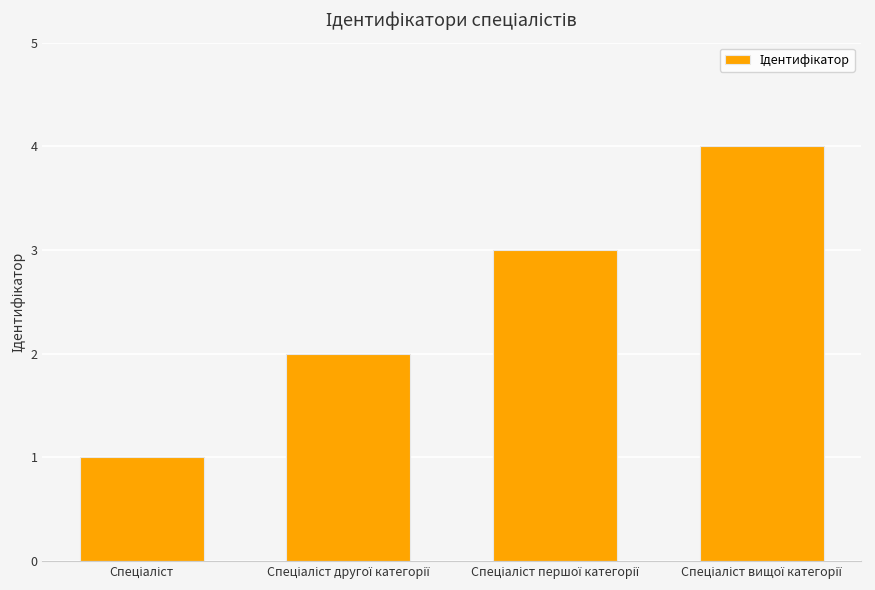

What is the greatest value displayed?

4